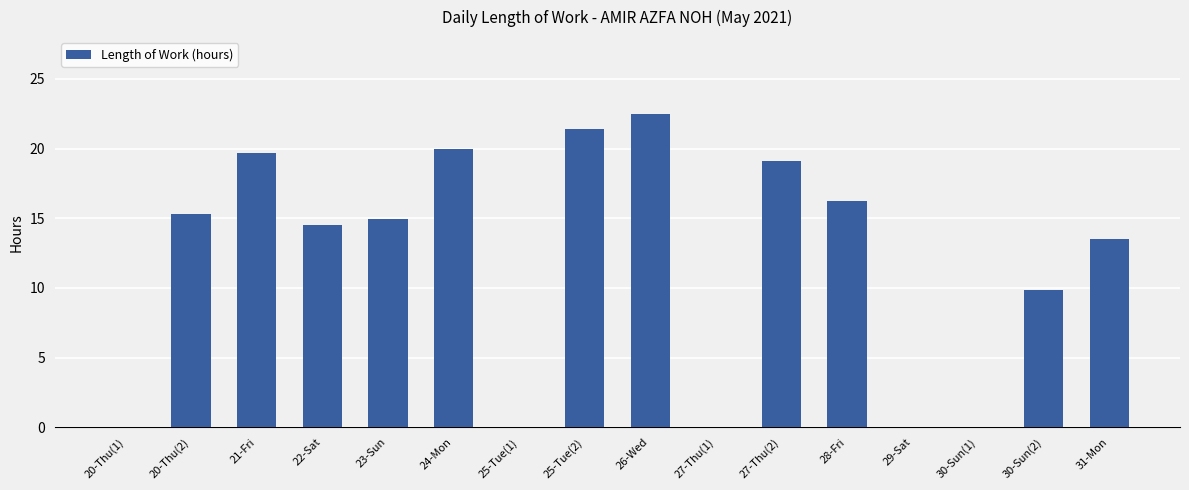

Approximately how many times larger is the value at 31-Mon compared to 26-Wed?

0.6